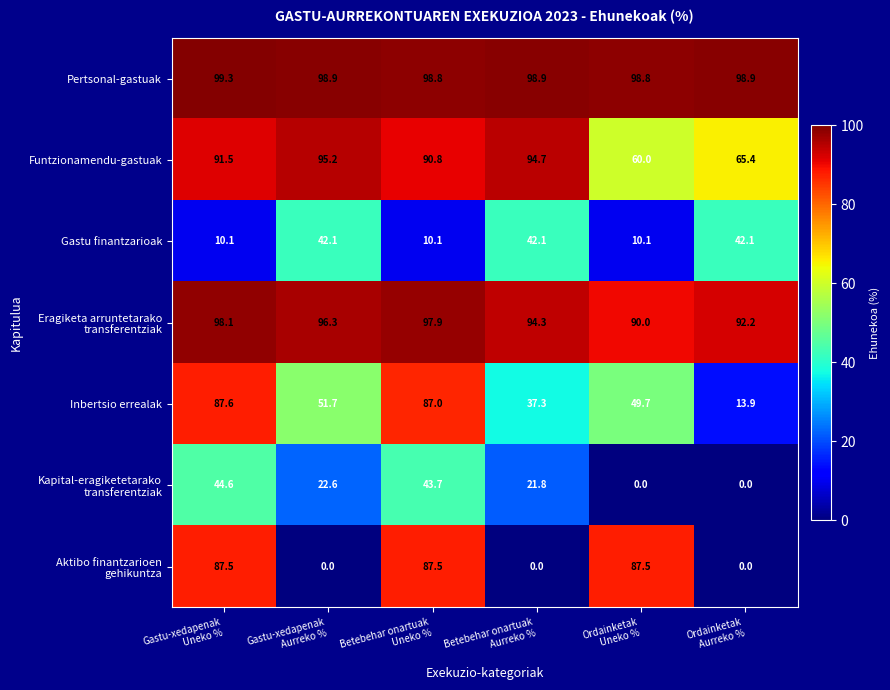

What is the greatest value displayed?

99.3